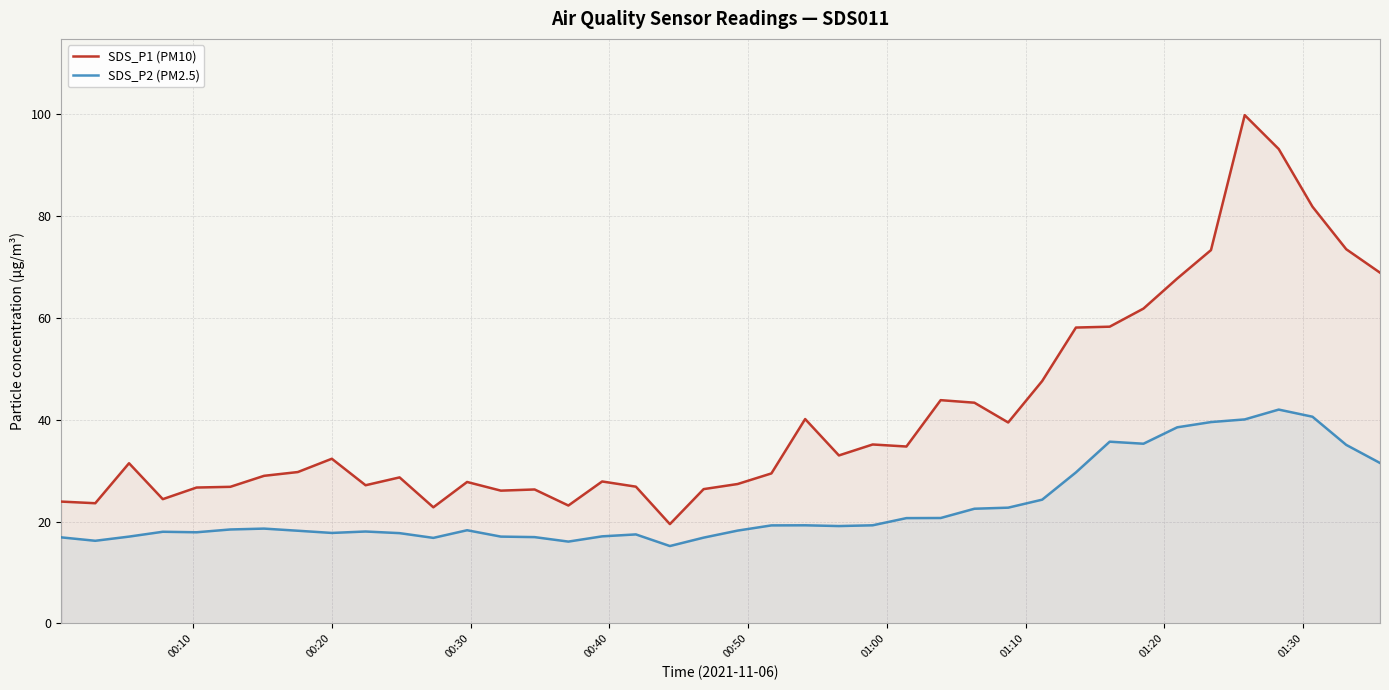

Which series has the widest spread of values?

SDS_P1 (PM10)